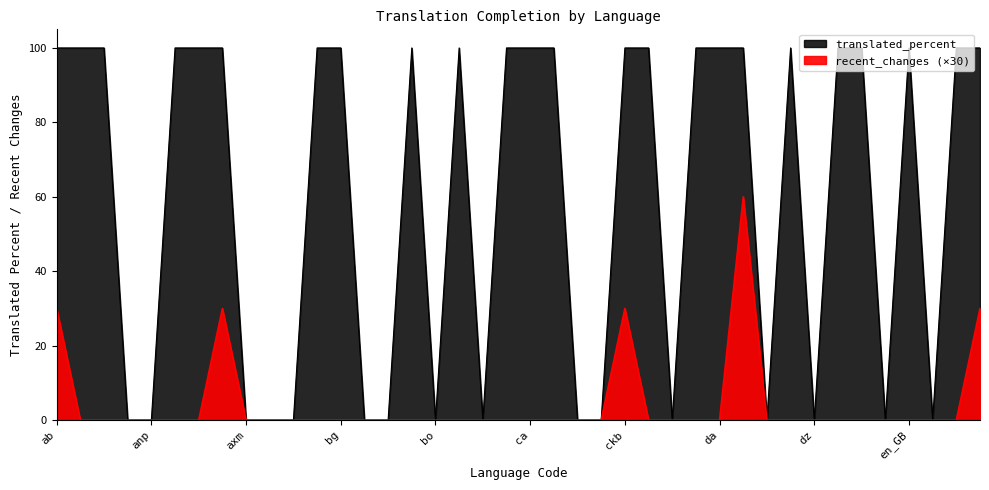

Which label corresponds to the largest value in the chart?

ab